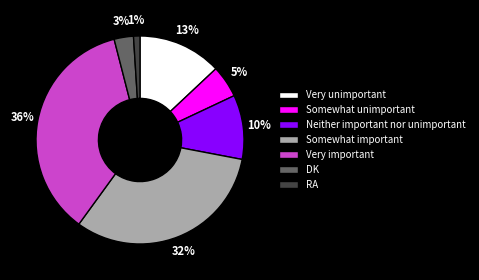

The Very important slice represents 23% of the pie. True or false?

False